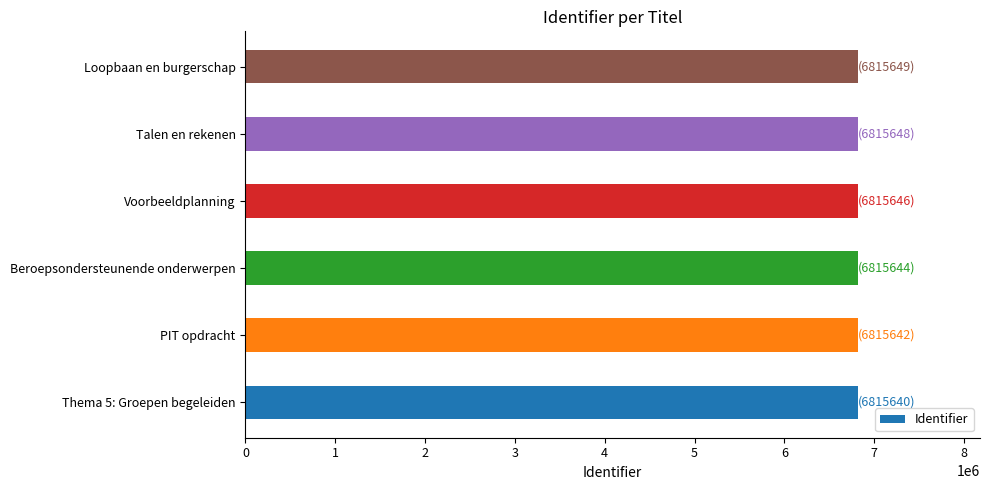

What is the sum of all values?

40893869